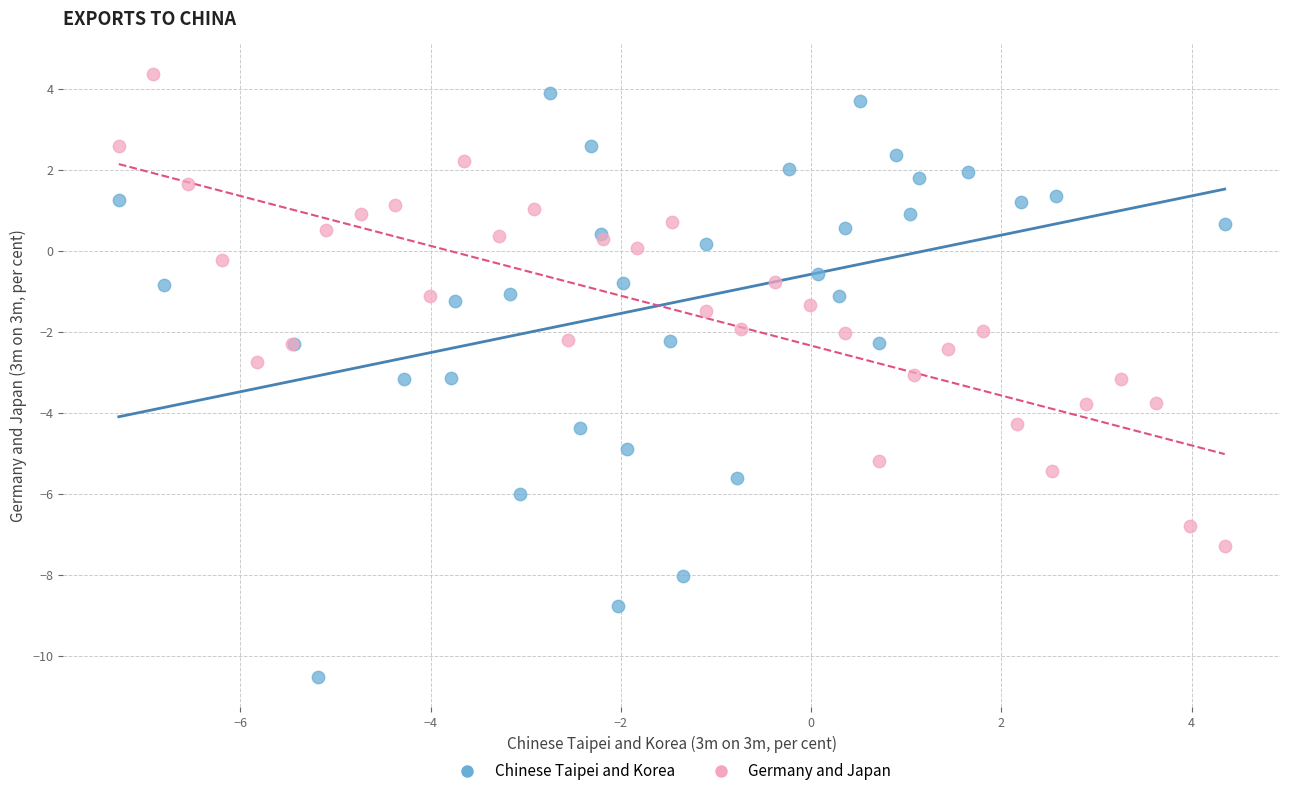

Which series reaches the minimum Y coordinate?

Chinese Taipei and Korea